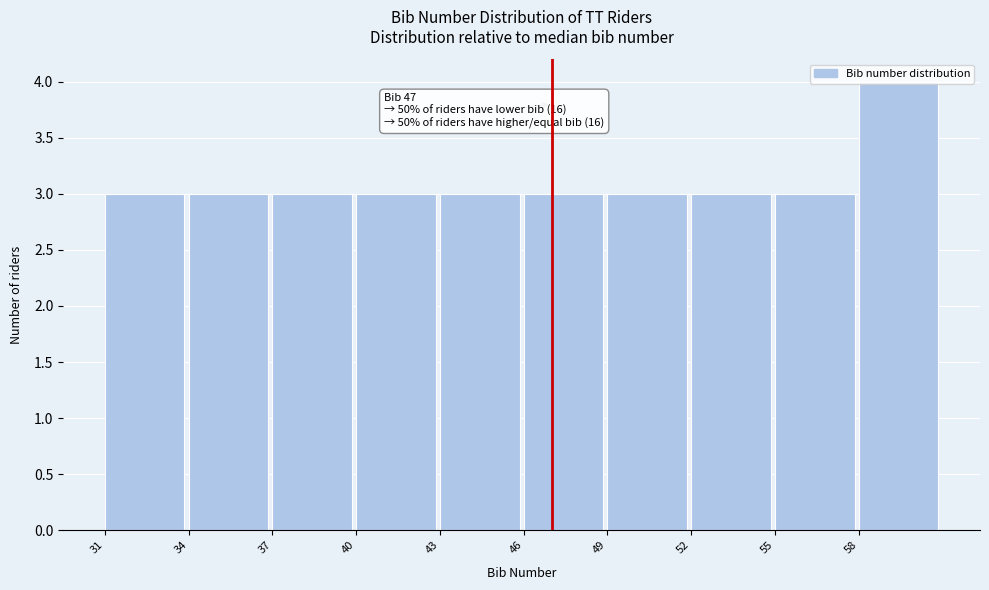

Over which range of the x-axis is the bar tallest?

58 to 61